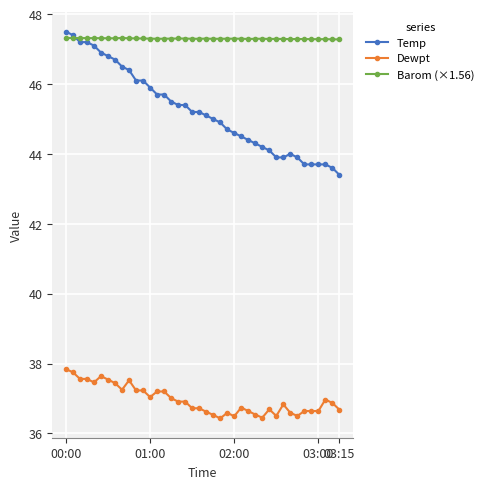

What is the value of the Barom (×1.56) point at the 9th from the left?

47.3